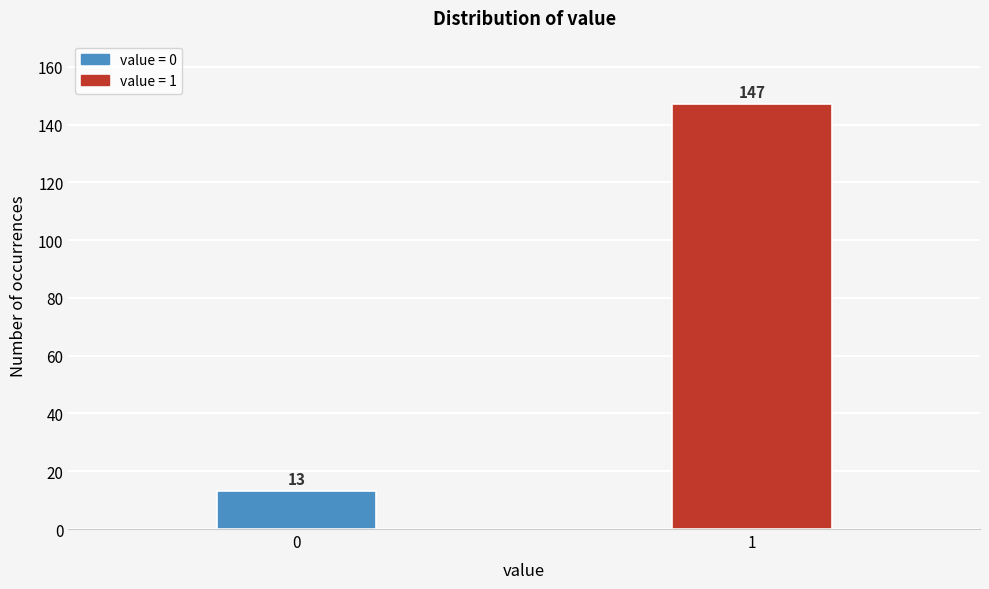

Reading left to right, what are all the values shown in this chart?

0=13	1=147